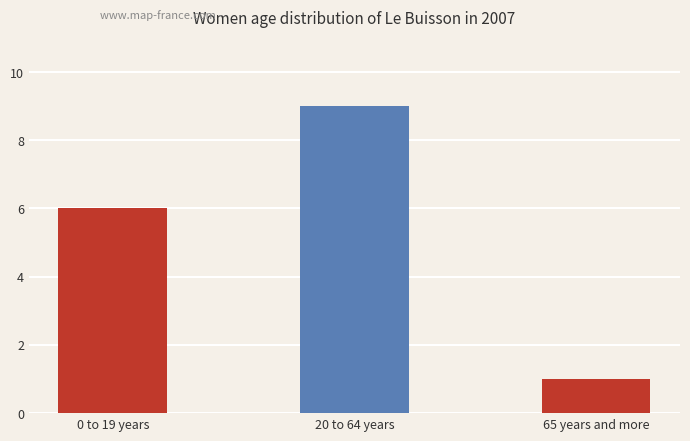

The chart shows a value of 9 at 20 to 64 years. True or false?

True